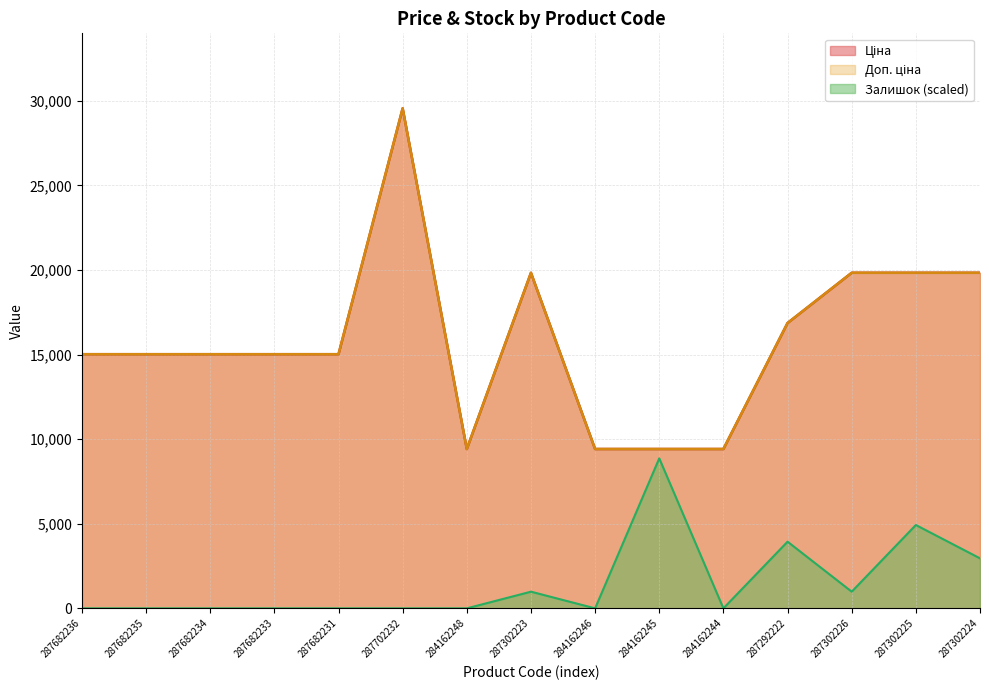

Which series changed the most between 287682235 and 284162245?

Залишок